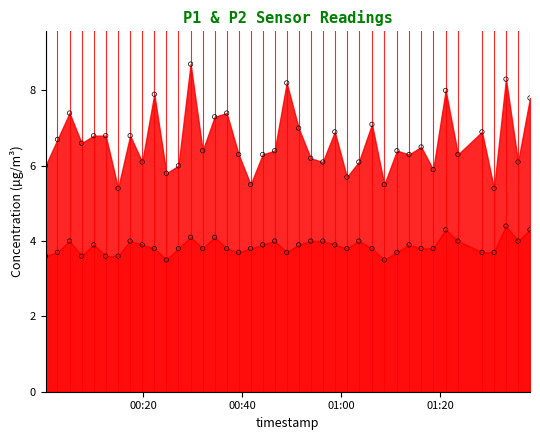

Across all data points, what is the range of Y values (max minus min)?

5.2